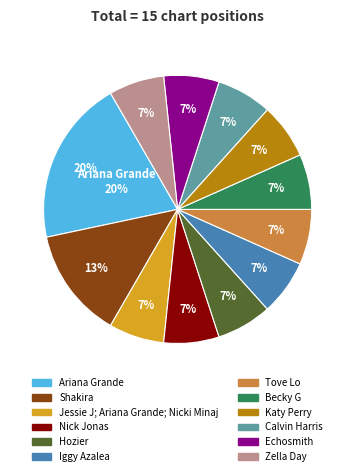

To the nearest percent, what portion does Nick Jonas represent?

7%